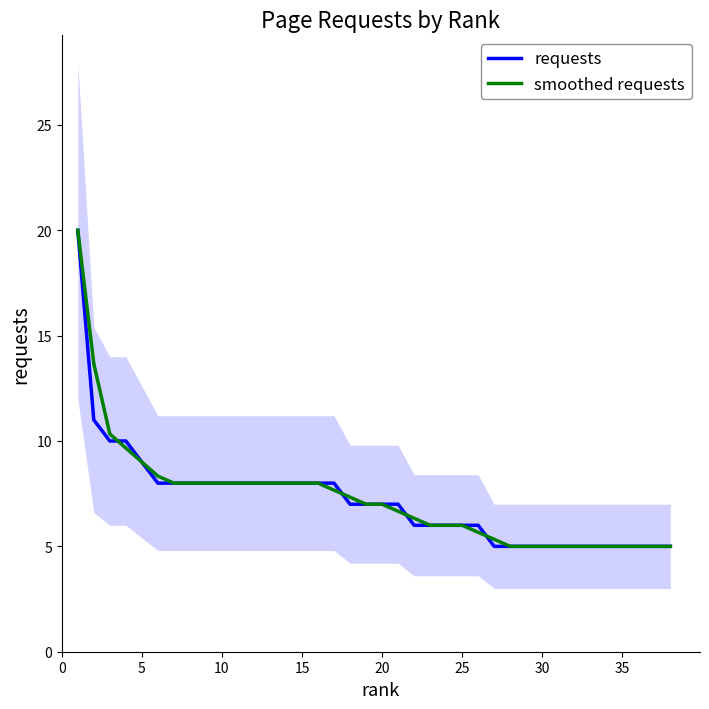

What value does the smoothed requests series have at 15?

8.0